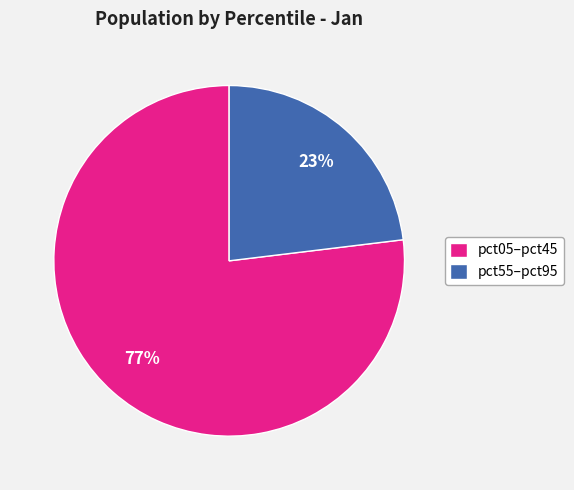

Is the sum of pct05–pct45 and pct55–pct95 greater than half?

Yes